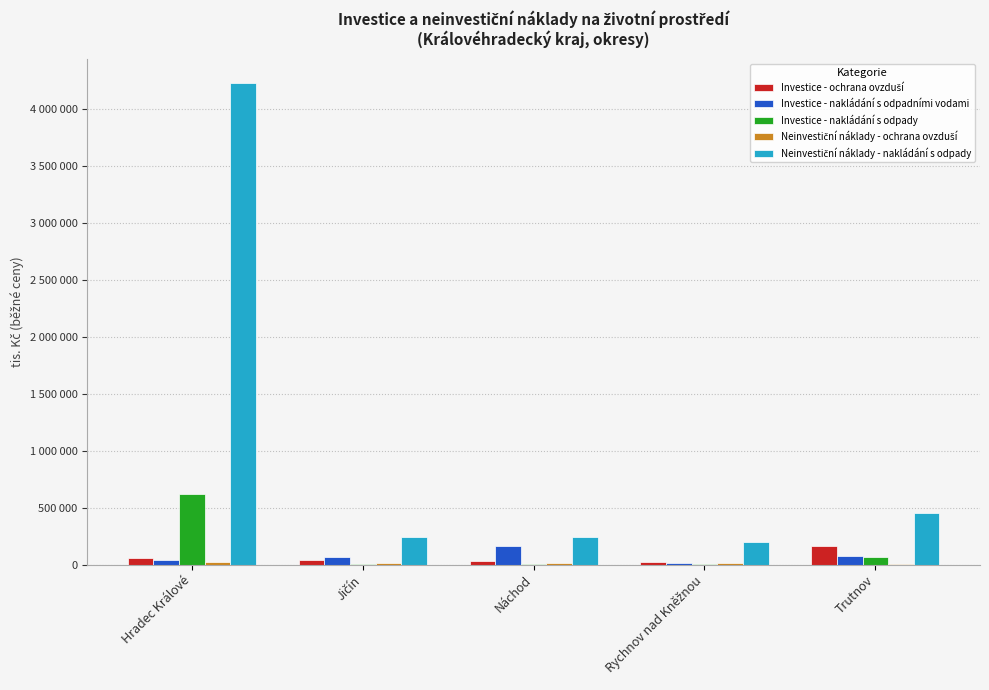

What is the label of the 2nd bar from the left?

Jičín